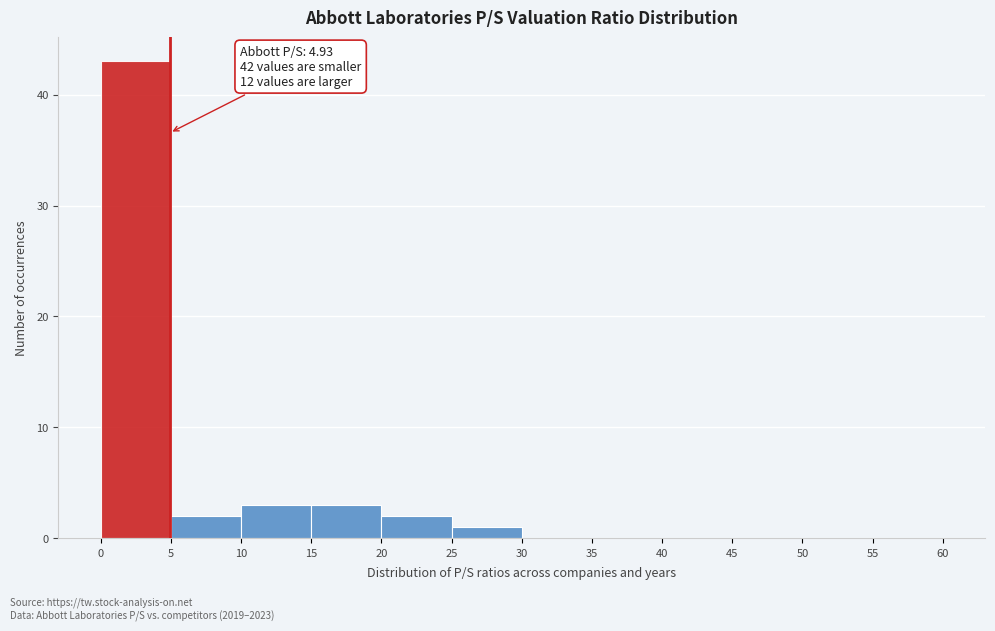

Which range on the x-axis has the tallest bar?

0 to 5